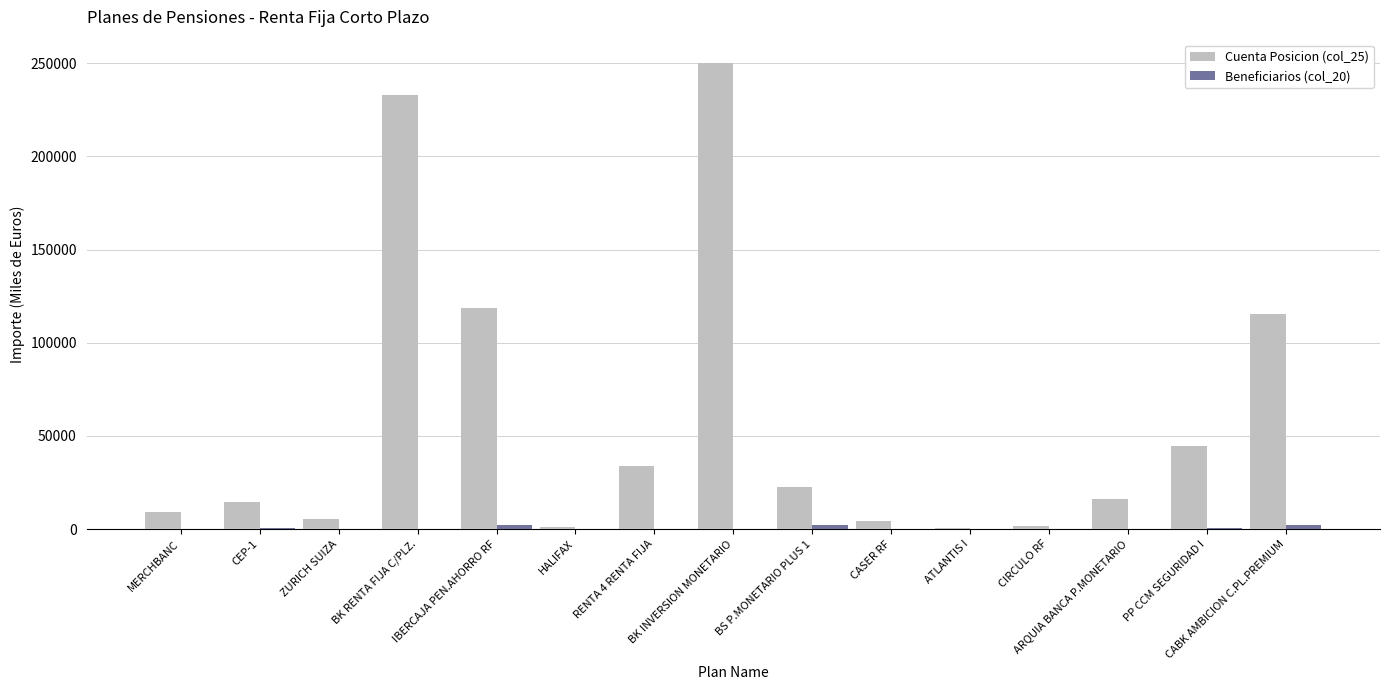

Which series has the largest total across all categories?

Cuenta Posicion (col_25)